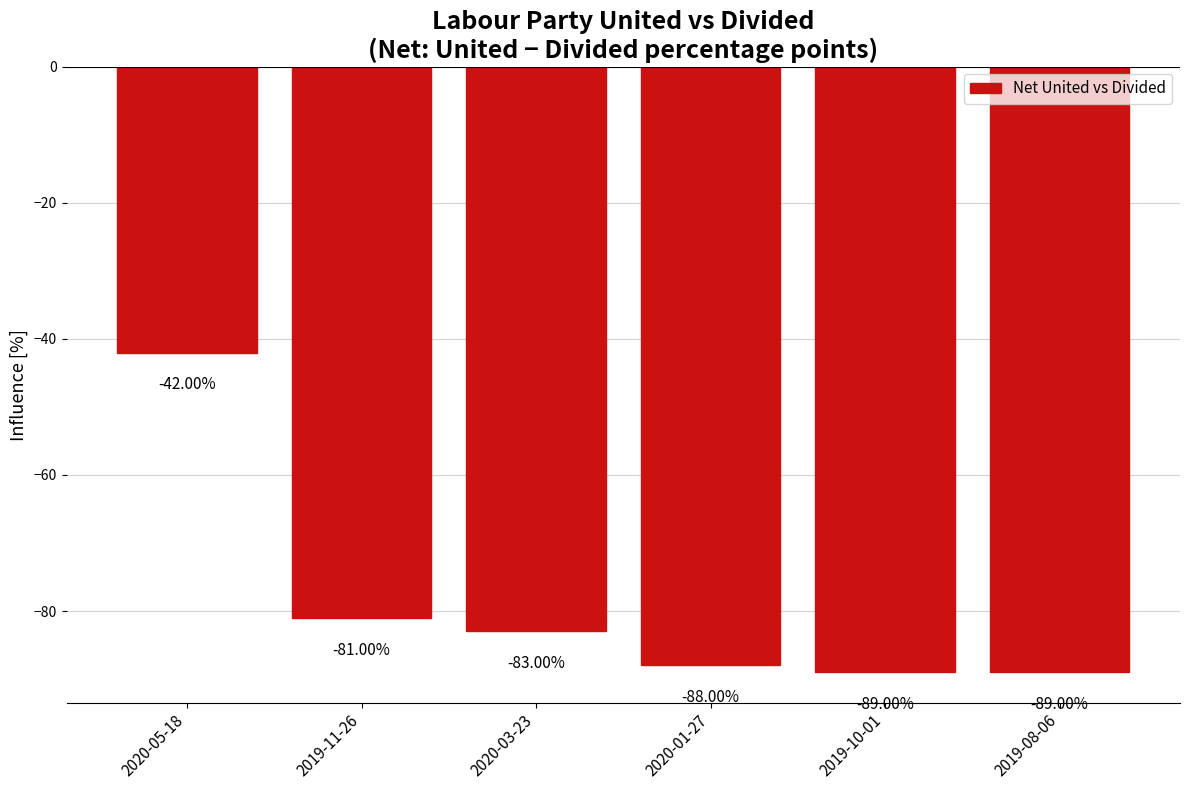

The value at 2020-05-18 is -66.6. True or false?

False